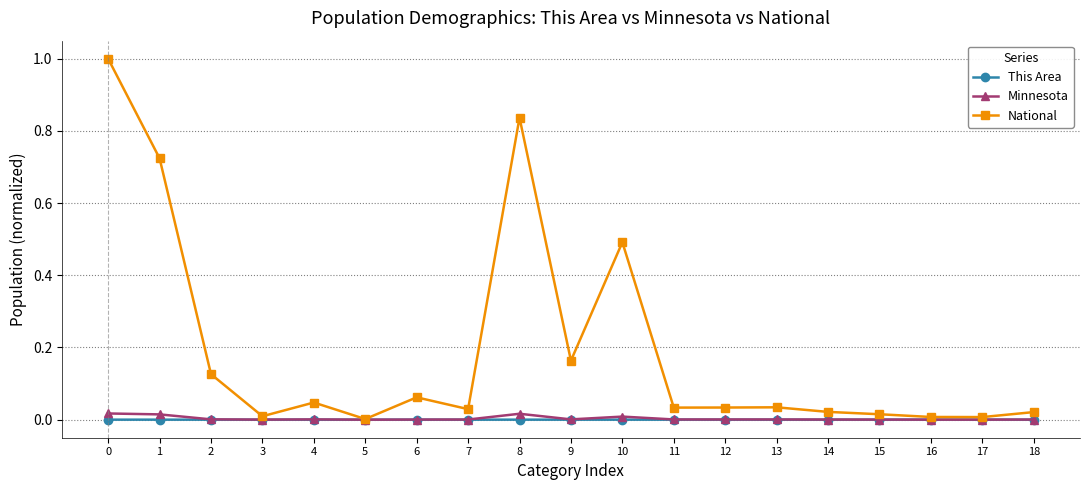

How many data points does each series have?

19